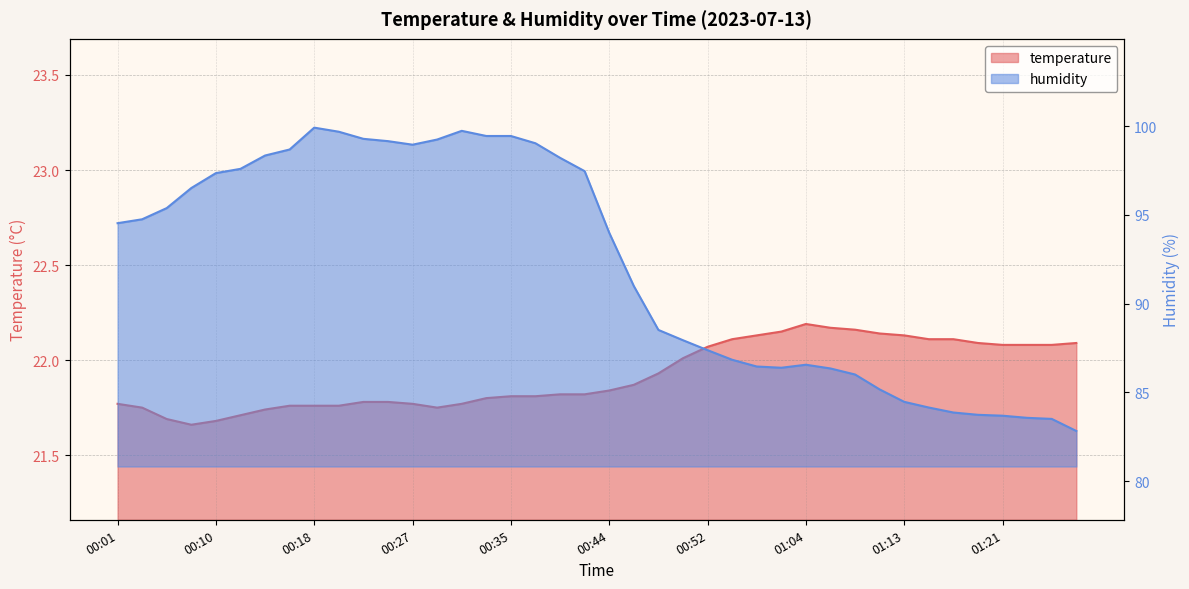

Does the chart have visible grid lines?

Yes